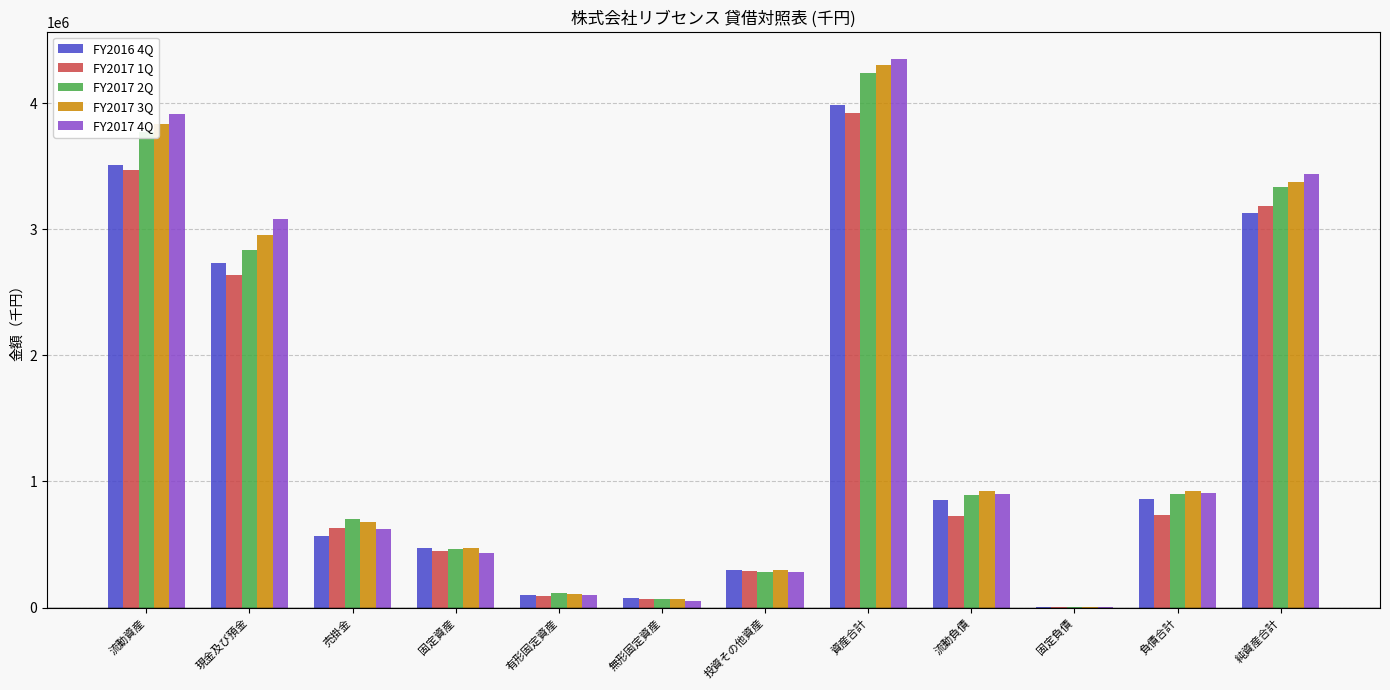

Which series changed the most between 売掛金 and 資産合計?

FY2017 4Q